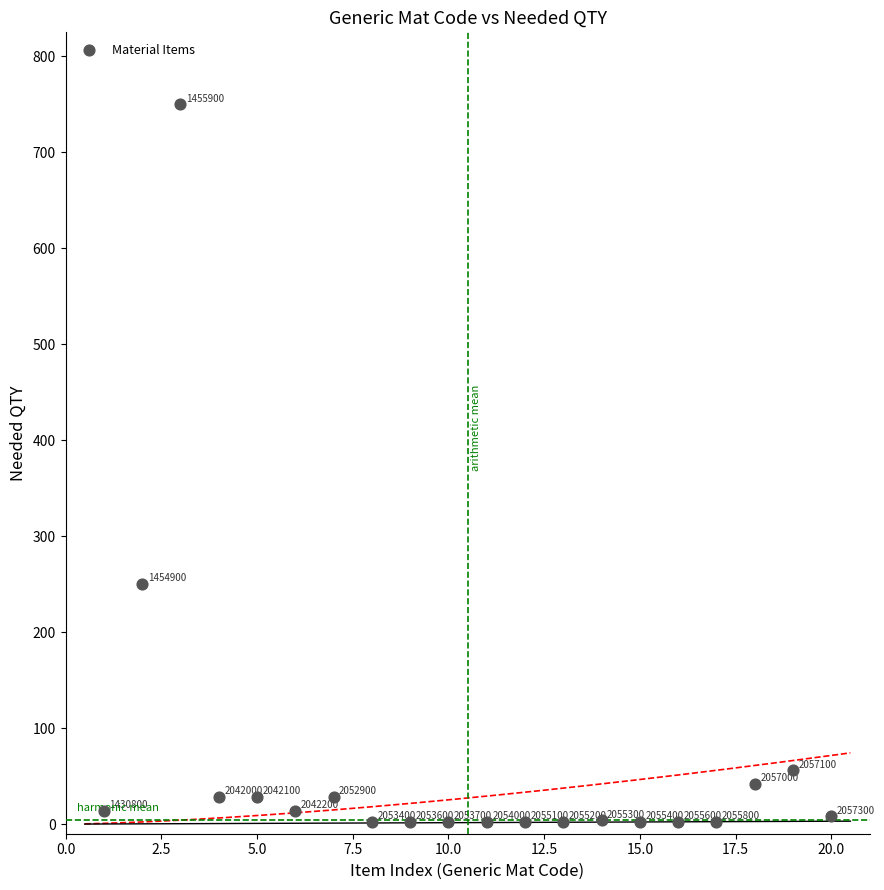

What Y value in the scatter plot is closest to 376?

250